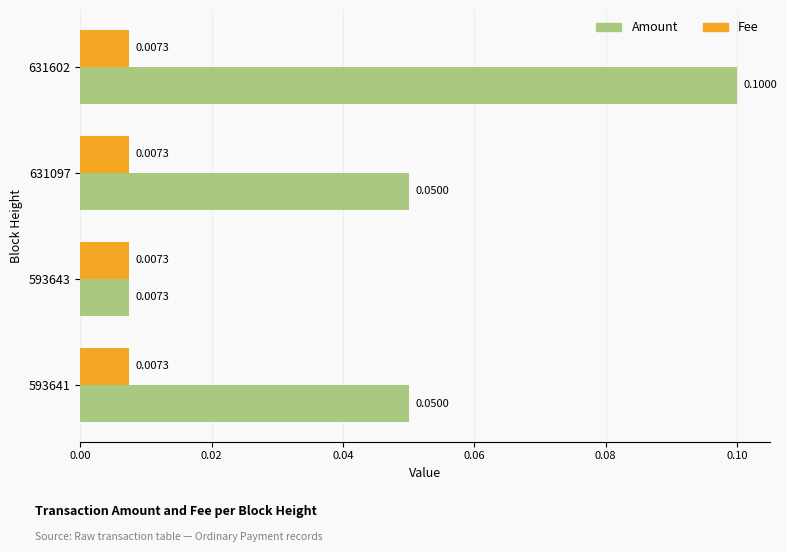

Is the value of Amount at 631097 greater than the value of Fee at 593643?

Yes